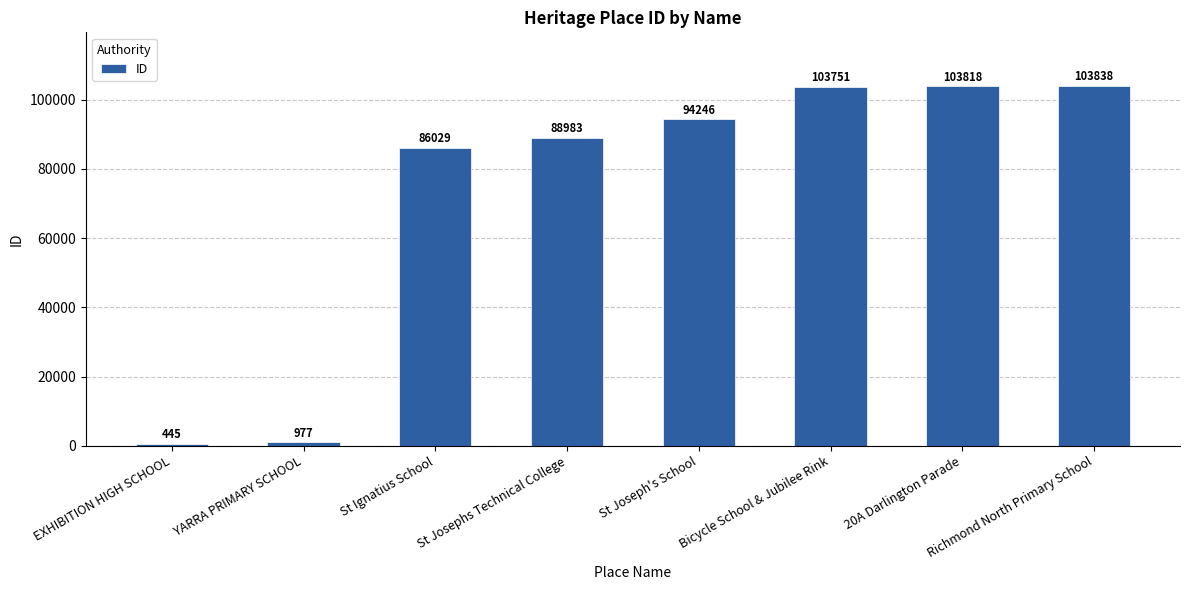

What value does the data have at 20A Darlington Parade?

103818